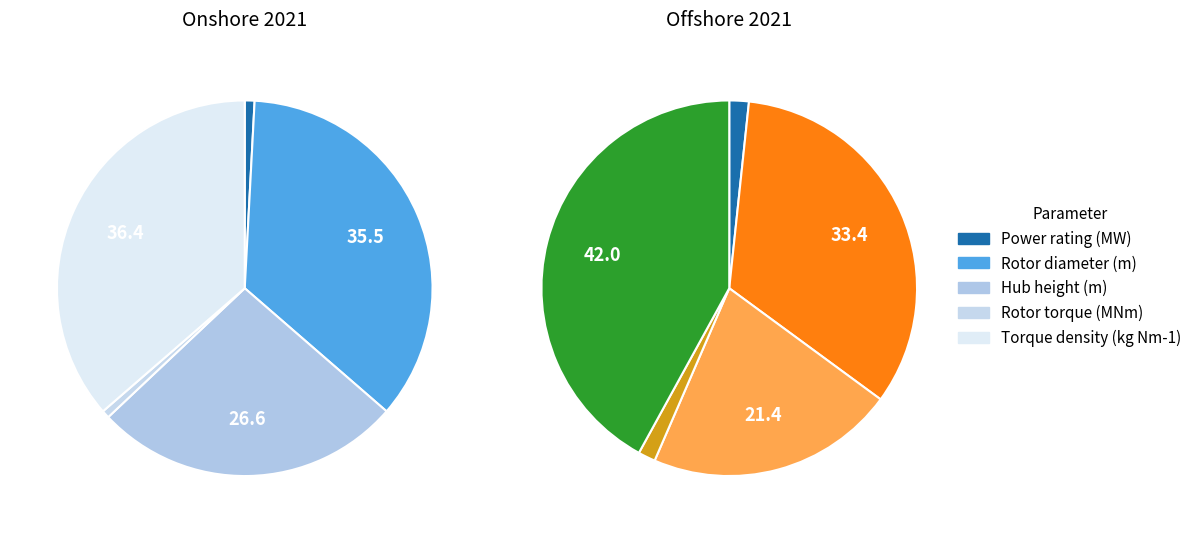

Is it true that 2 is 16% of the pie?

False